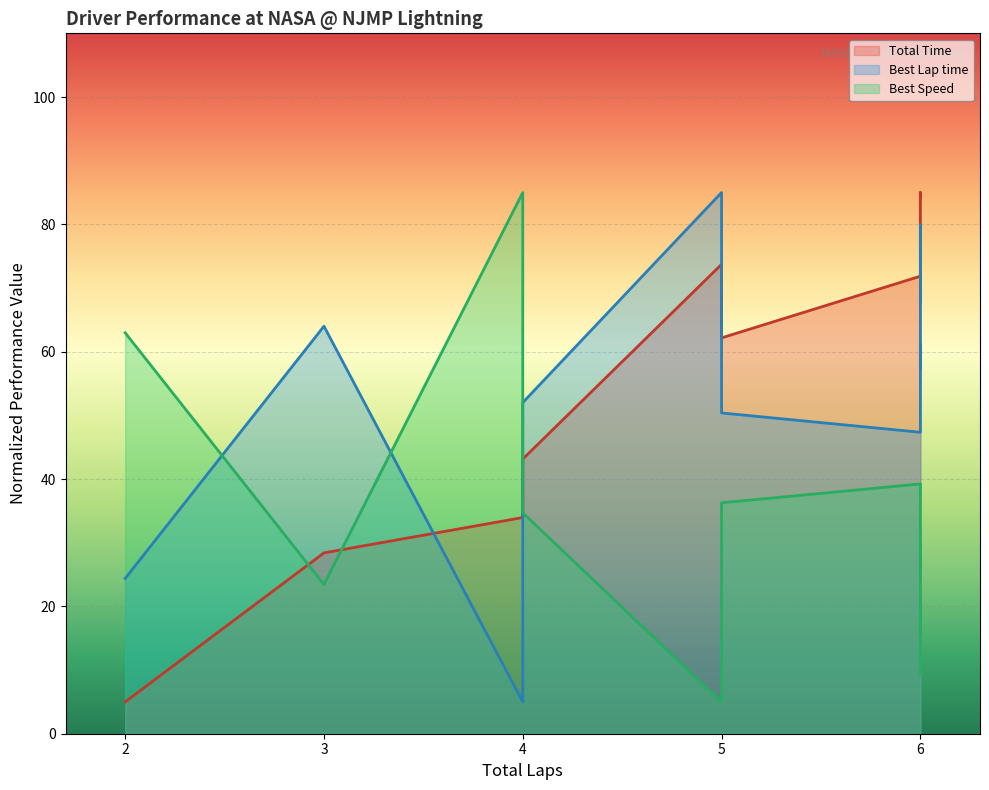

Is it true that Best Lap time (line) equals 47.3 at 6?

True